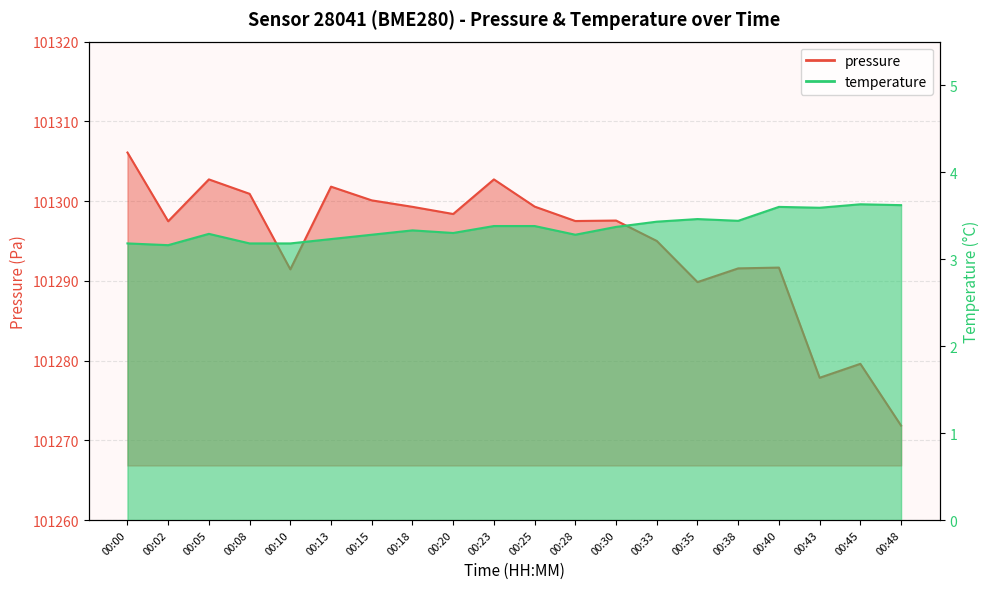

How many lines are shown in the chart?

2